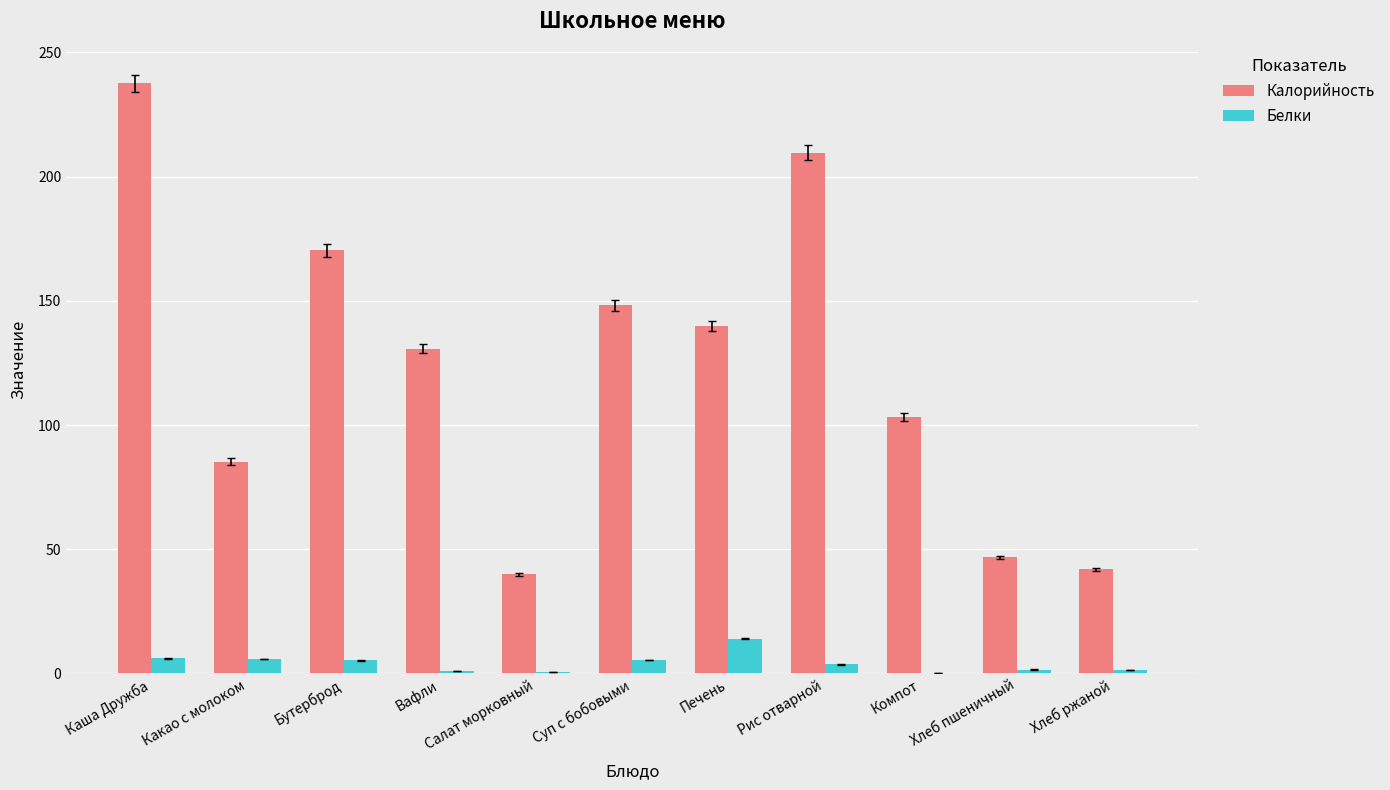

Is it true that Калорийность equals 148.3 at Суп с бобовыми?

True